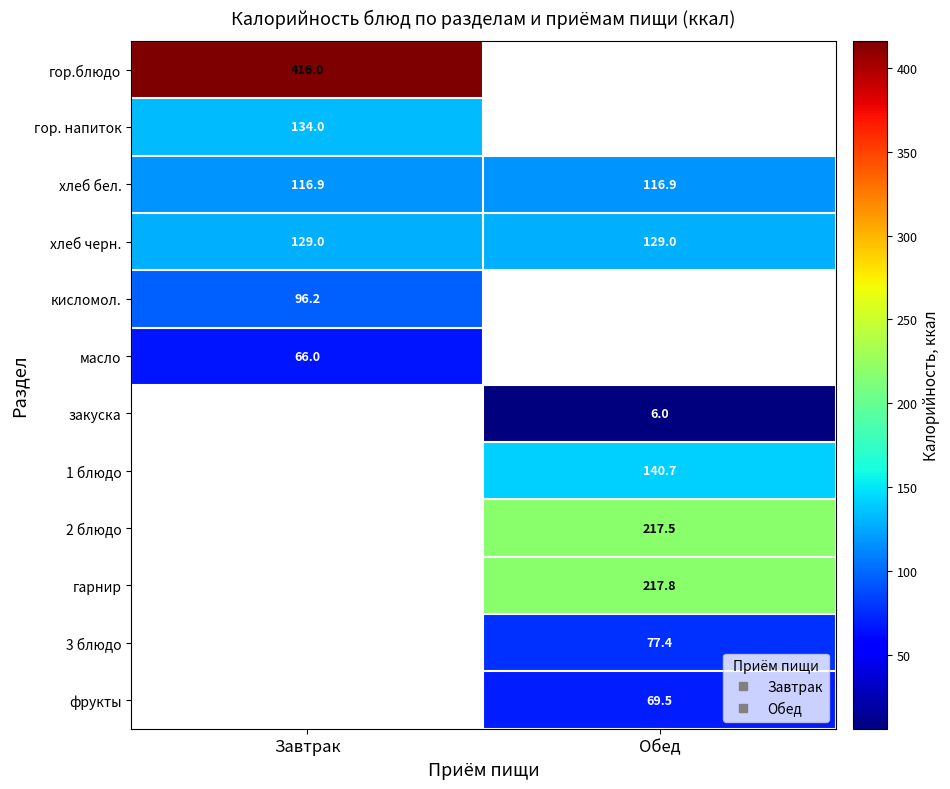

How many positive values does the 1 блюдо series have?

1